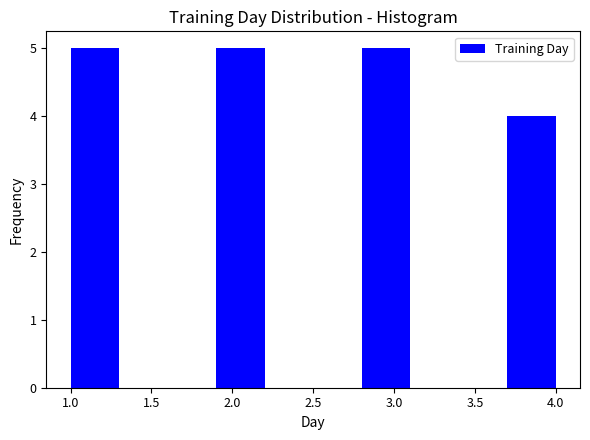

Reading left to right, list every bar in this chart as the range it spans on the x-axis followed by its height. The values are not printed on the chart, so give them approximately, as read against the axis.

1.0 to 1.3: 5
1.3 to 1.6: 0
1.6 to 1.9: 0
1.9 to 2.2: 5
2.2 to 2.5: 0
2.5 to 2.8: 0
2.8 to 3.1: 5
3.1 to 3.4: 0
3.4 to 3.7: 0
3.7 to 4.0: 4